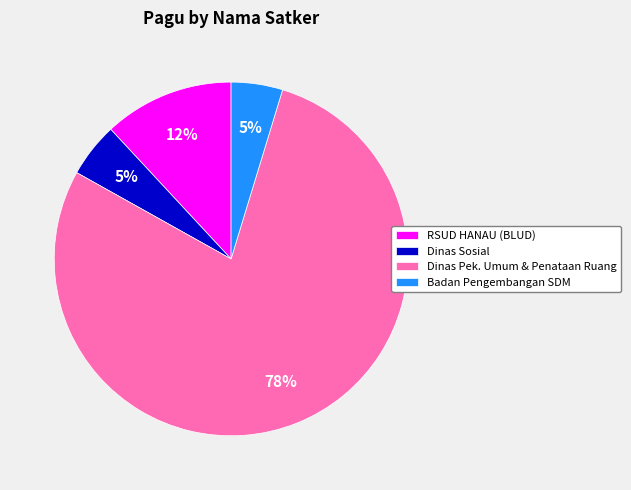

Is the sum of Badan Pengembangan SDM and Dinas Pek. Umum & Penataan Ruang greater than half?

Yes